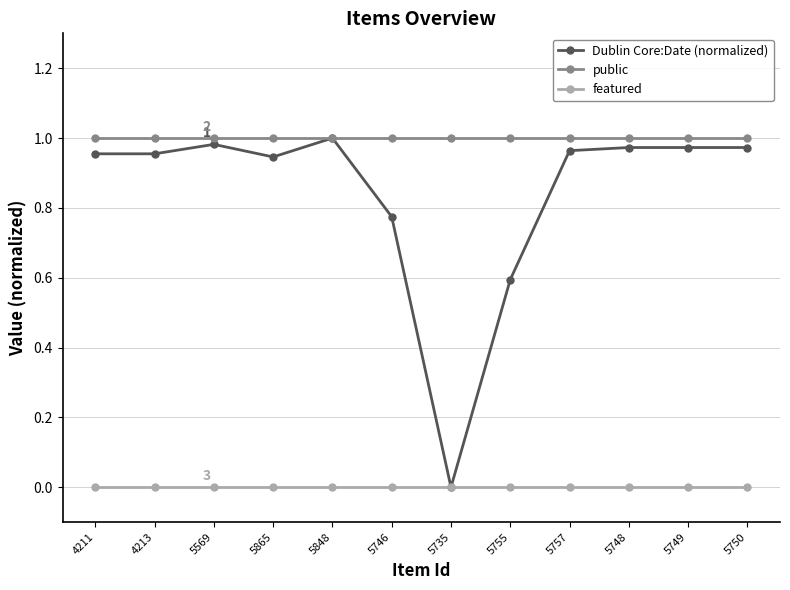

What are all the series names shown in the legend?

Dublin Core:Date (normalized), public, featured